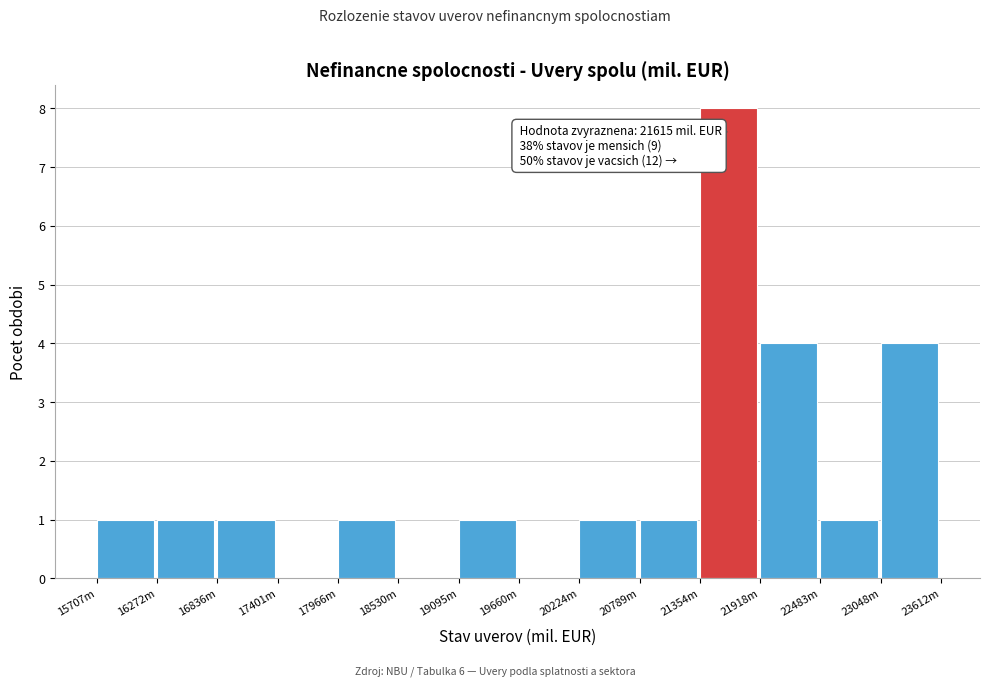

Reading left to right, extract all data points from this chart.

15707m=1	16272m=1	16836m=1	17401m=0	17966m=1	18530m=0	19095m=1	19660m=0	20224m=1	20789m=1	21354m=8	21918m=4	22483m=1	23048m=4